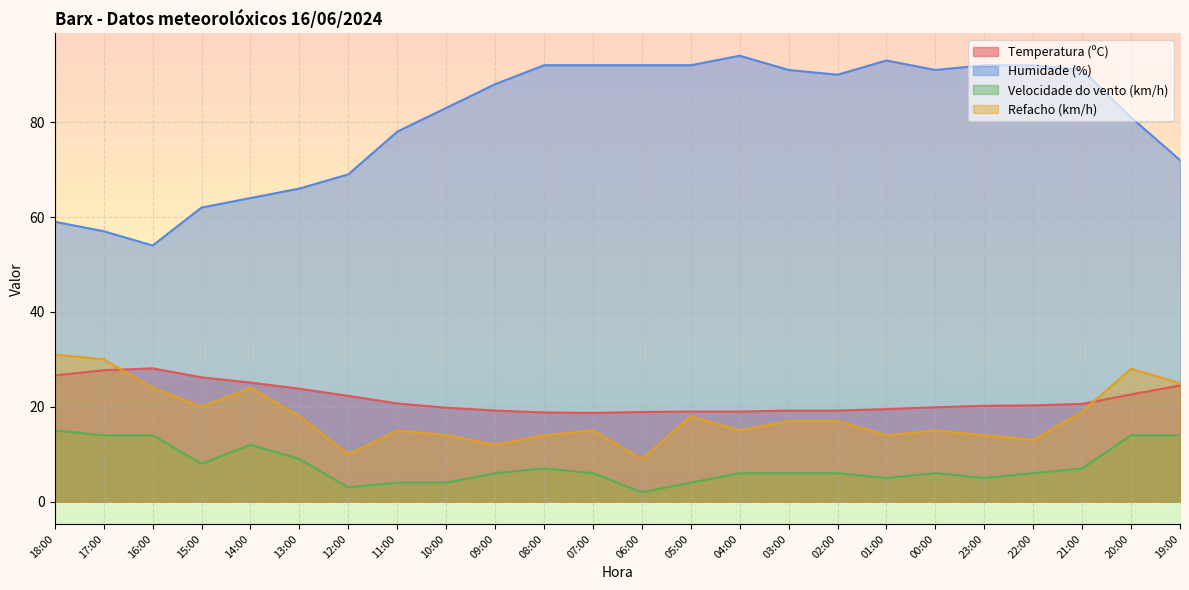

List the labels in order of Temperatura (ºC) value, smallest first.

07:00, 08:00, 06:00, 05:00, 04:00, 09:00, 03:00, 02:00, 01:00, 10:00, 00:00, 23:00, 22:00, 21:00, 11:00, 12:00, 20:00, 13:00, 19:00, 14:00, 15:00, 18:00, 17:00, 16:00